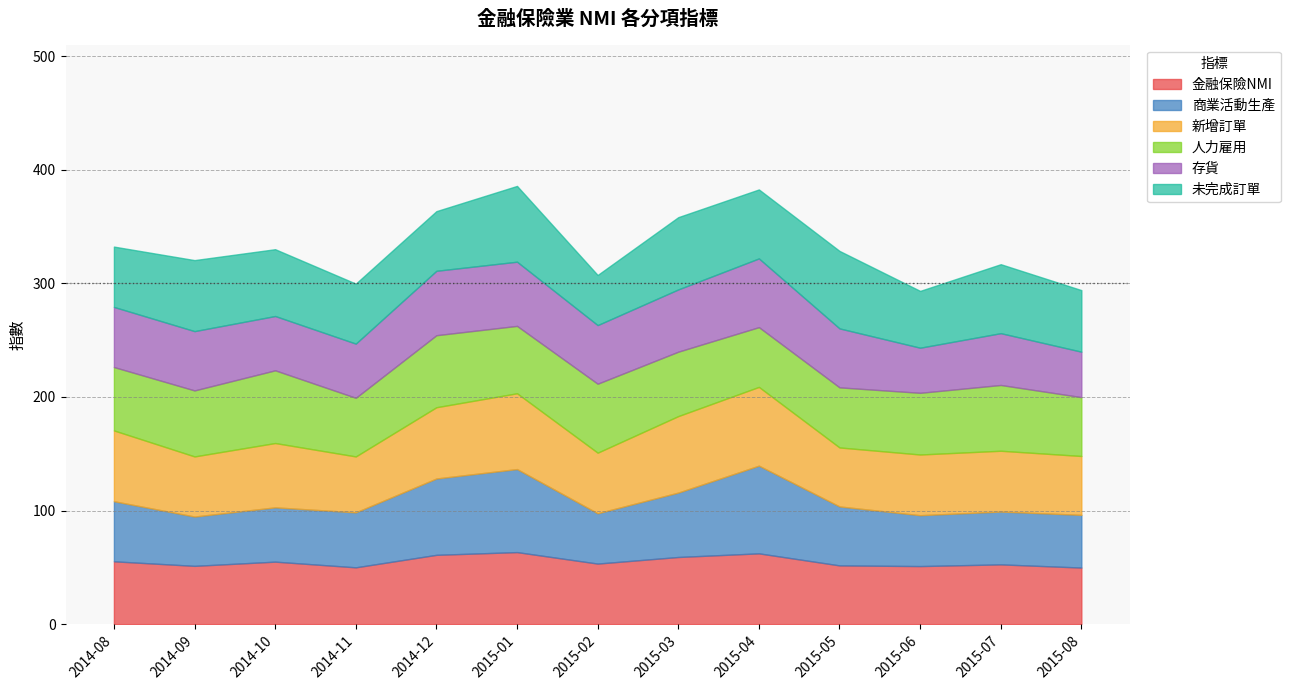

True or false: 新增訂單 has a value of 73.8 at 2015-08.

False